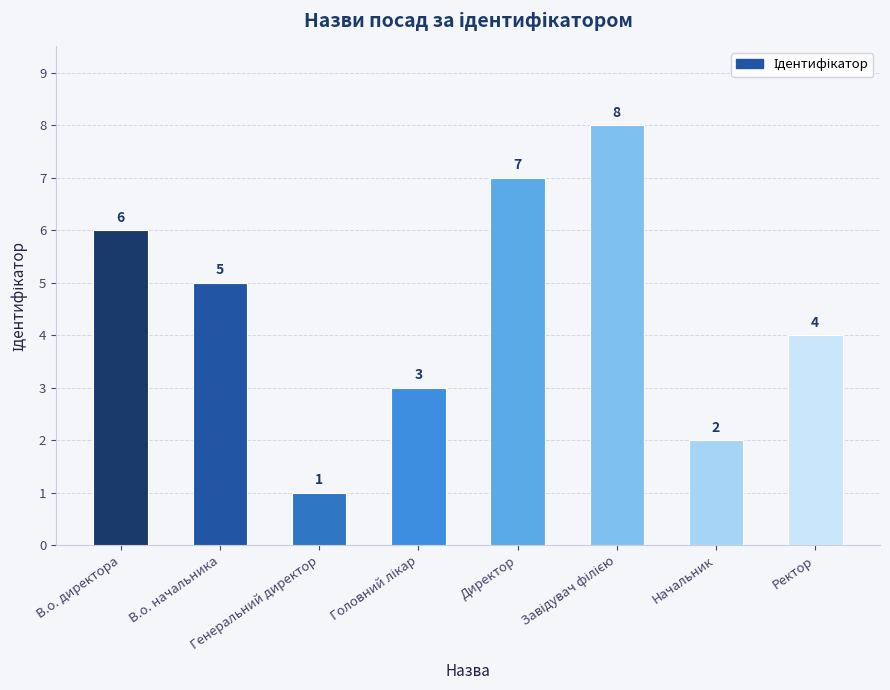

What is the sum of all values?

36